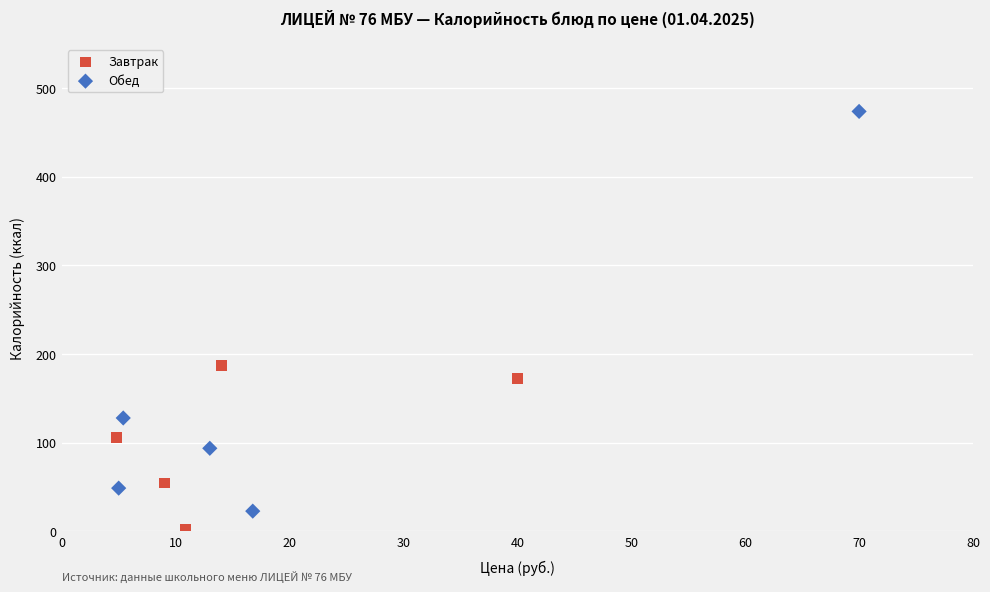

Which series reaches the maximum Y coordinate?

Обед